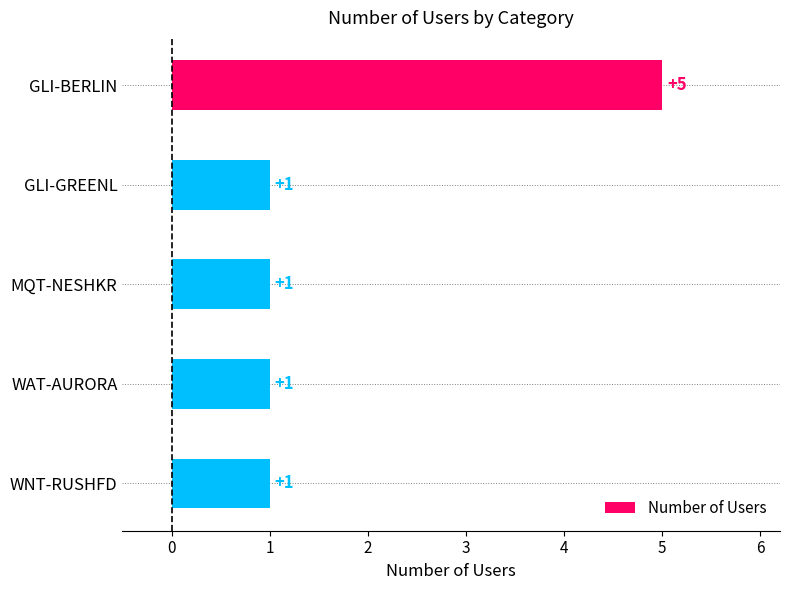

The value at GLI-BERLIN is 2. True or false?

False